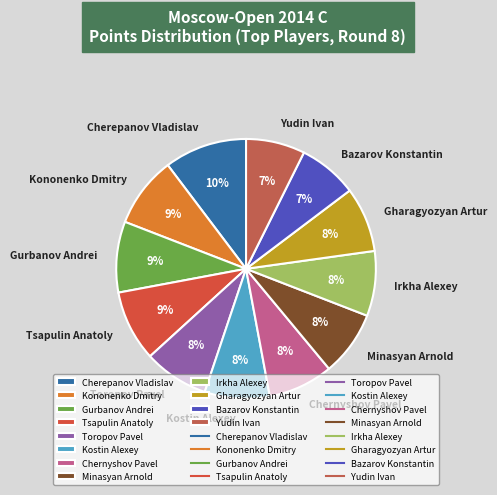

To the nearest percent, what is the difference between the Bazarov Konstantin and Cherepanov Vladislav slice percentages?

3%